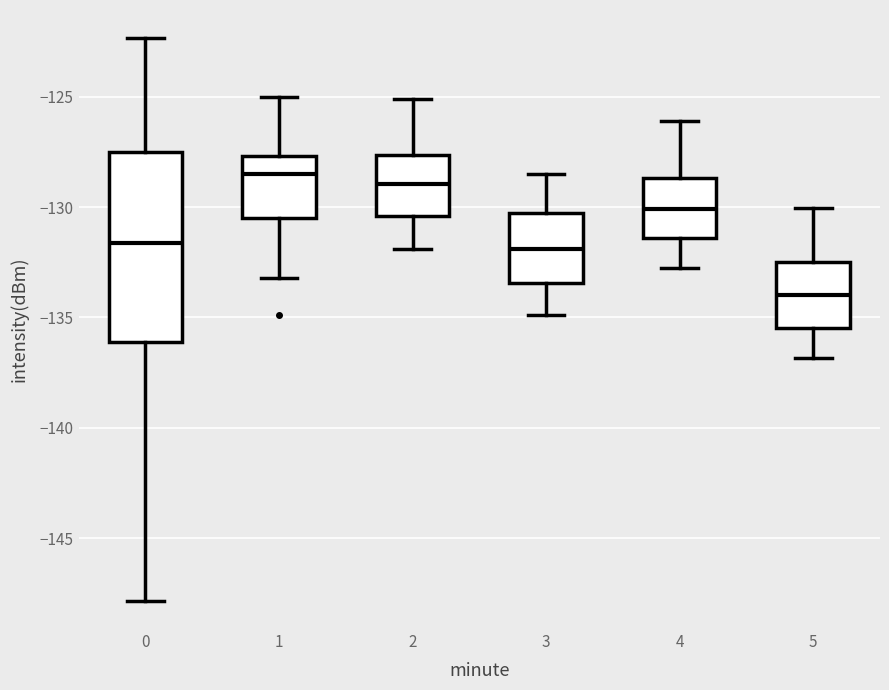

Comparing the boxes themselves (not the whiskers), which one is the tallest?

0